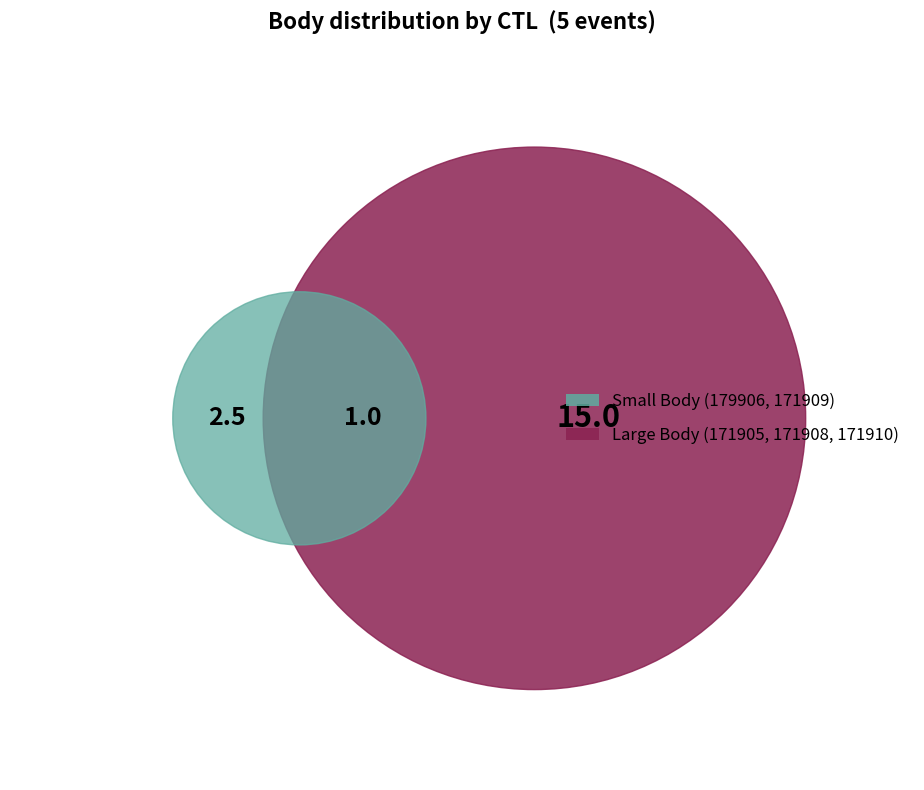

To the nearest percent, what percentage of the pie is 171909?

9%